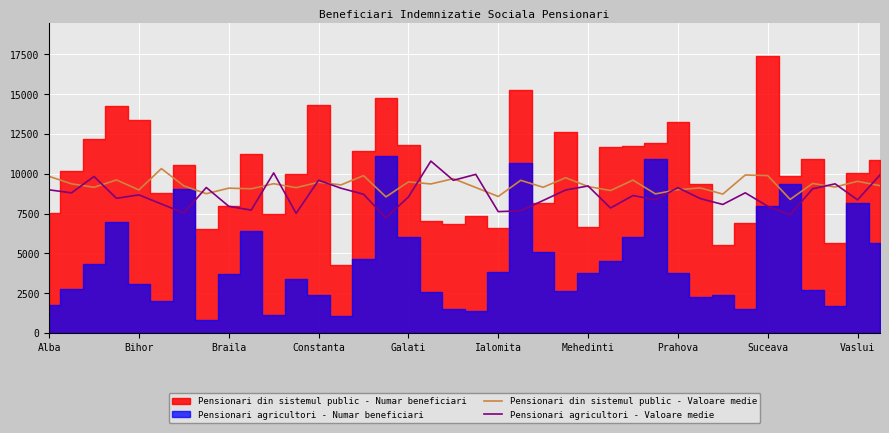

Between 23 and 26, which series saw the biggest shift?

Pensionari agricultori - Valoare medie